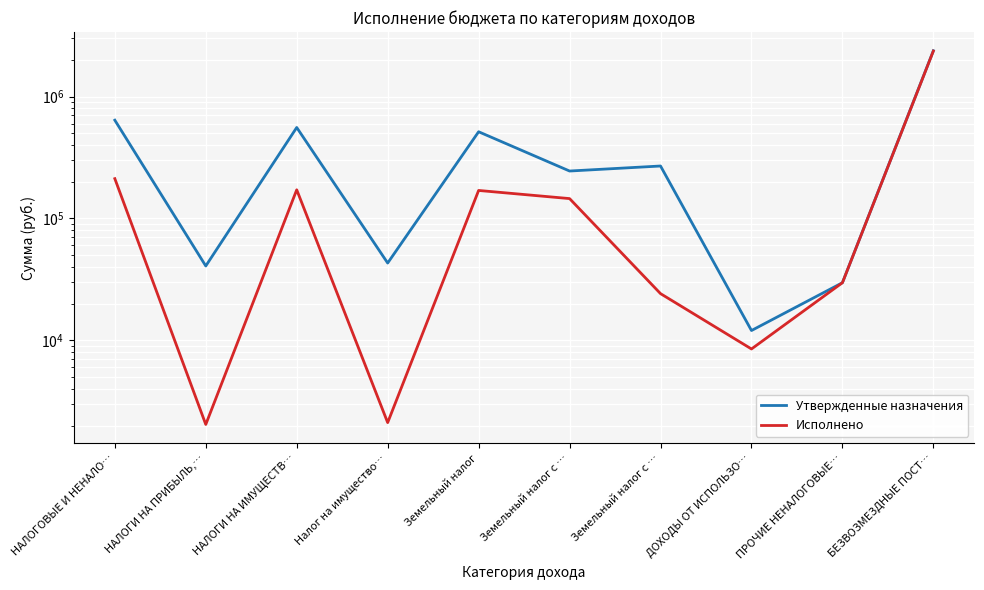

What is the difference between the maximum and minimum values in the Утвержденные назначения series?

2362436.0